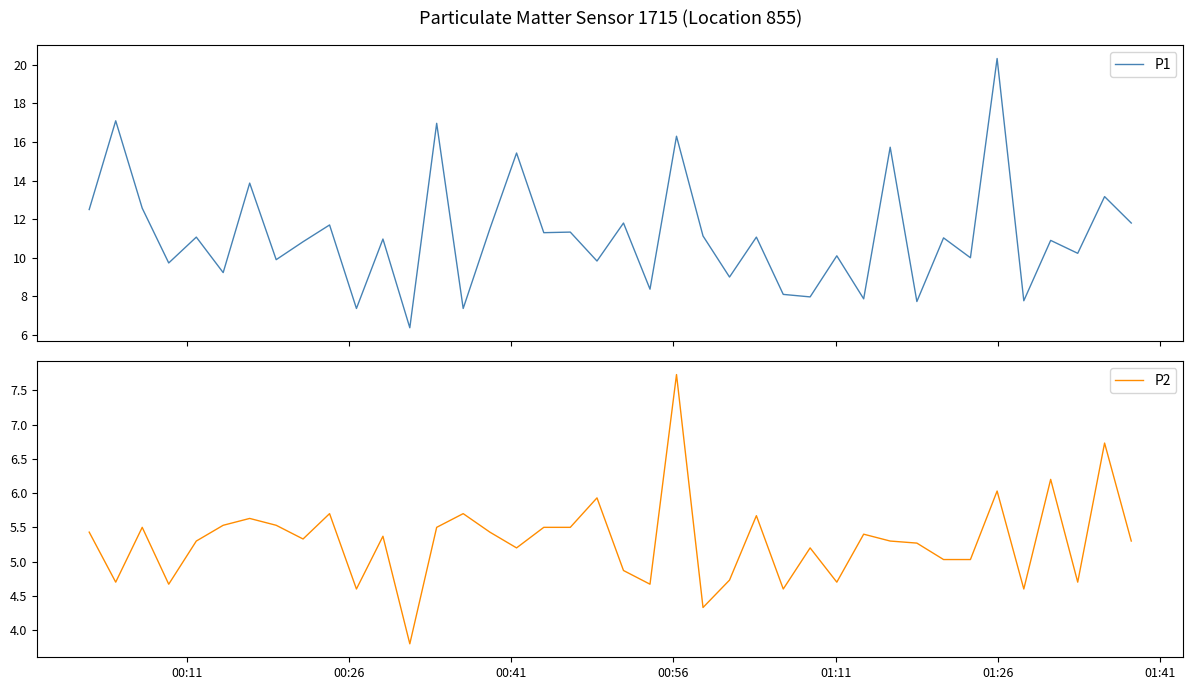

How many data points in P2 are less than 5?

12